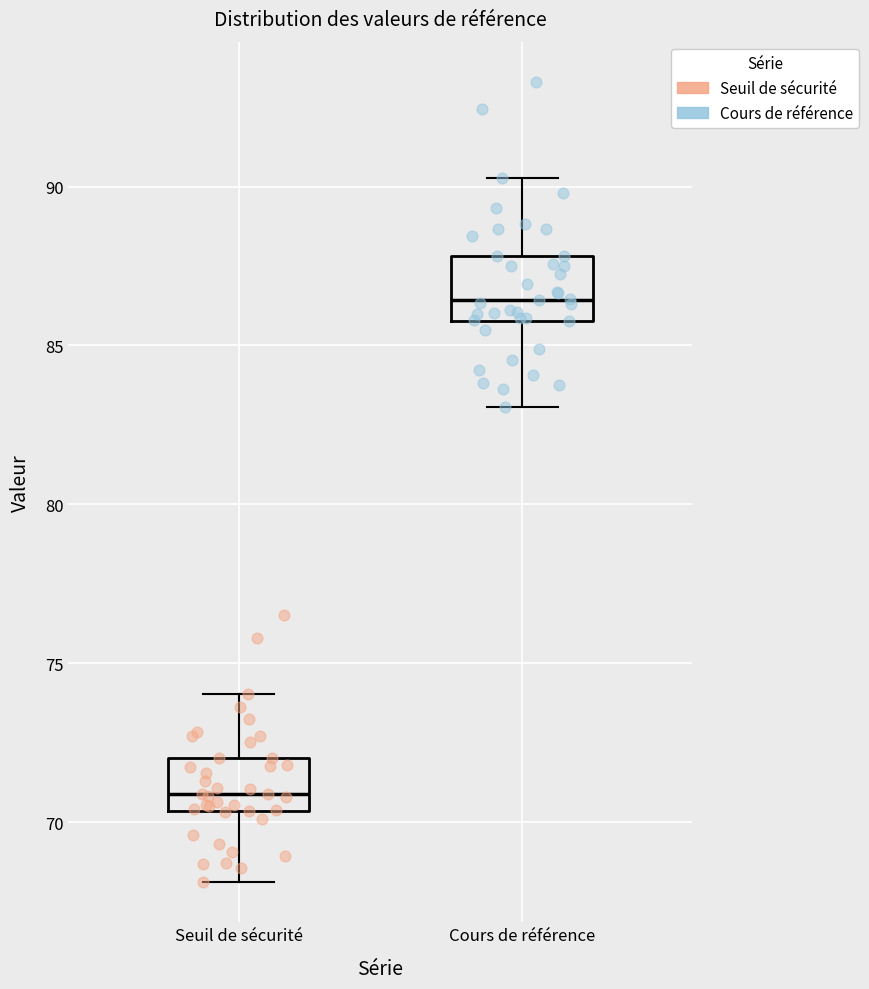

Where does the upper whisker of the box for Seuil de sécurité end on the y-axis? The values are not printed on the chart, so give them approximately, as read against the axis.

74.0